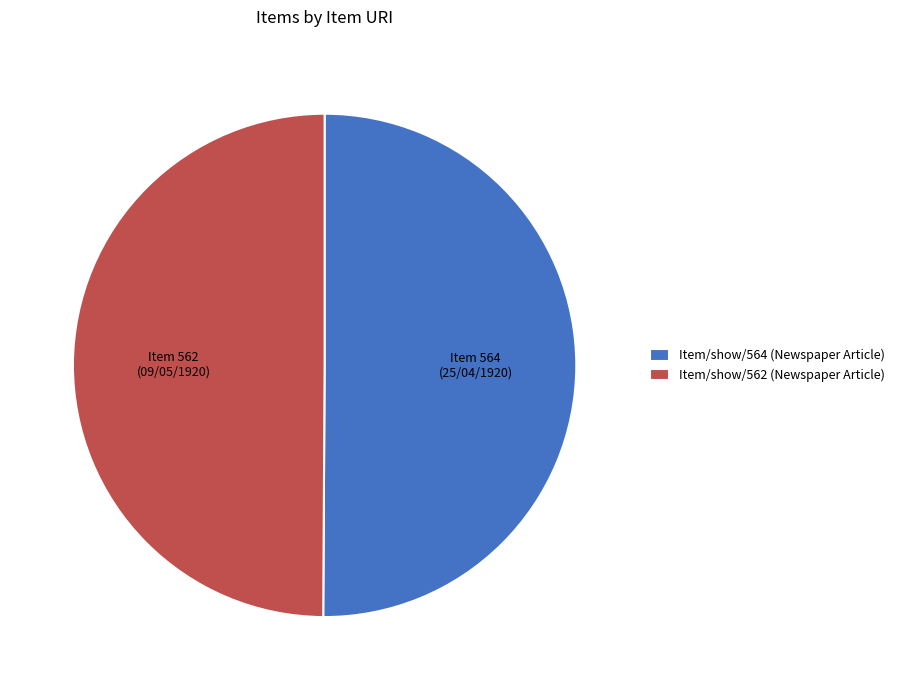

Approximately how many times larger is the value at Item 562 compared to Item 564?

1.0